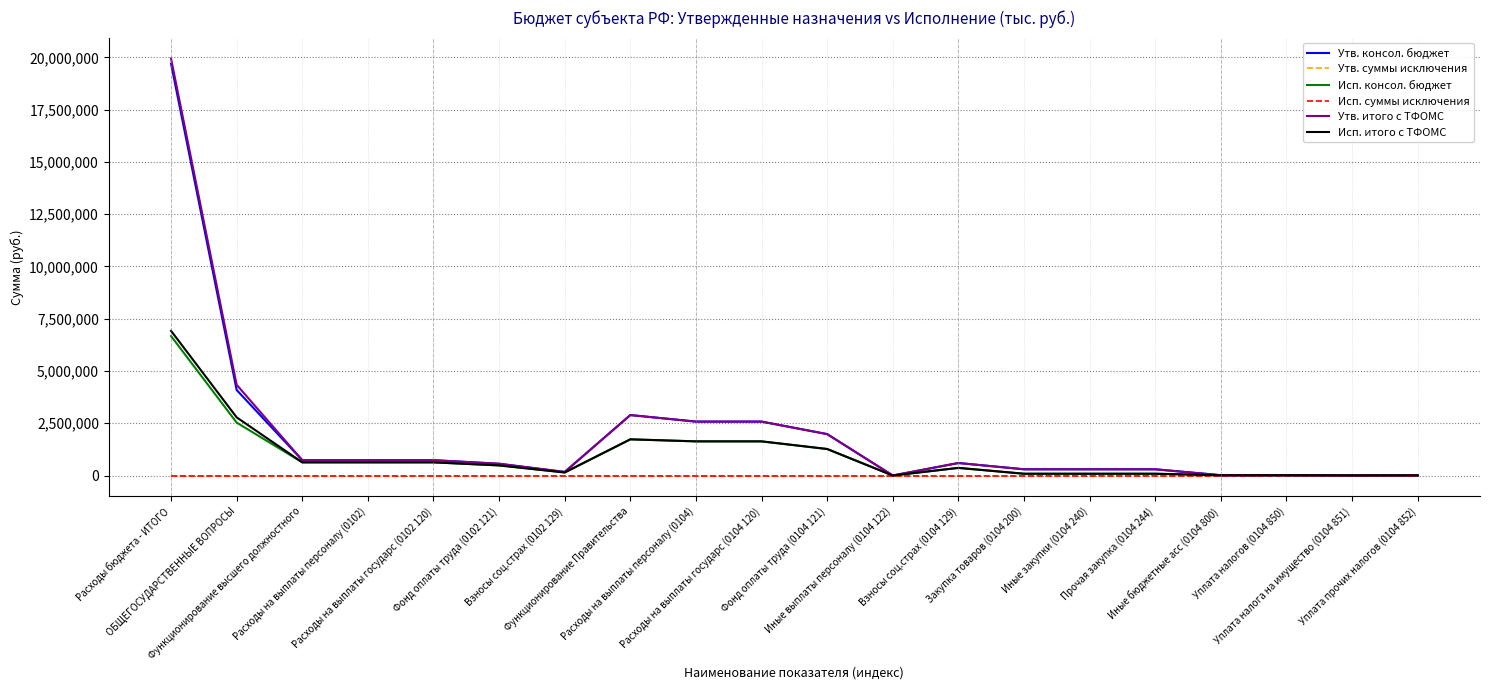

Where is Утв. суммы исключения nearest to the value 0?

Расходы бюджета - ИТОГО